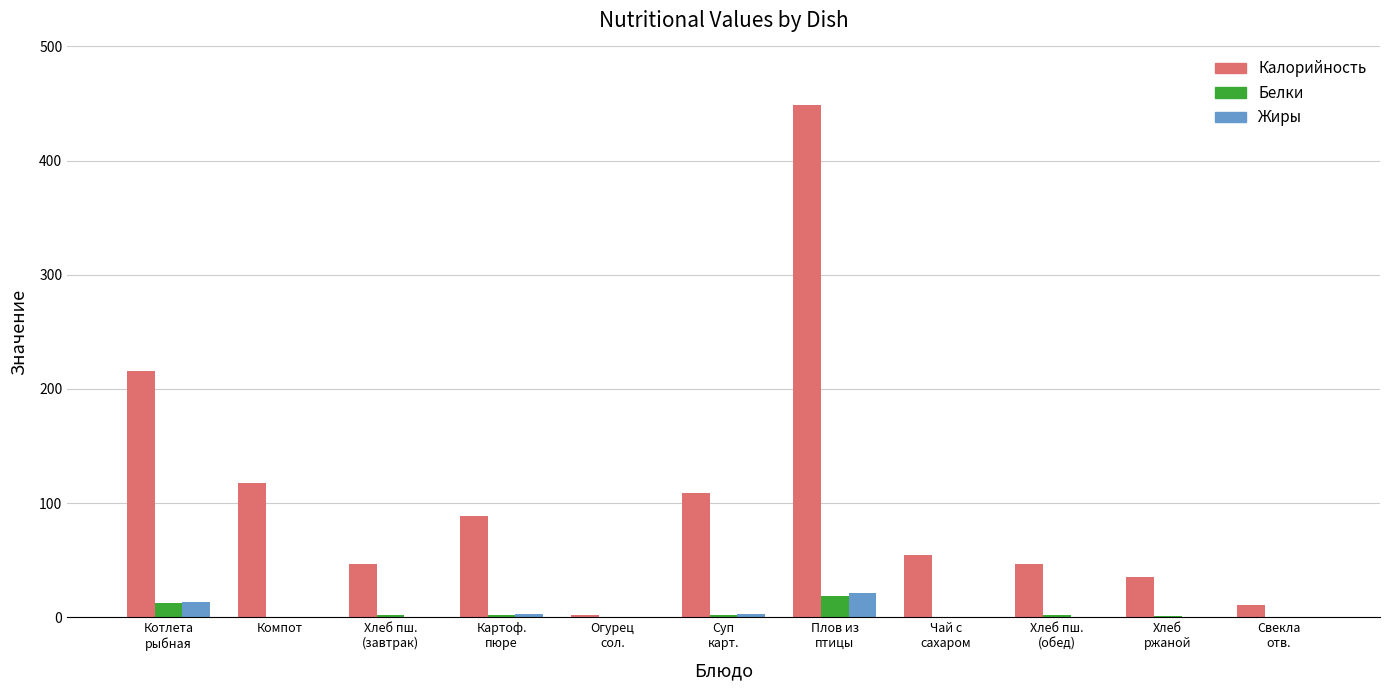

What are all the series names shown in the legend?

Калорийность, Белки, Жиры